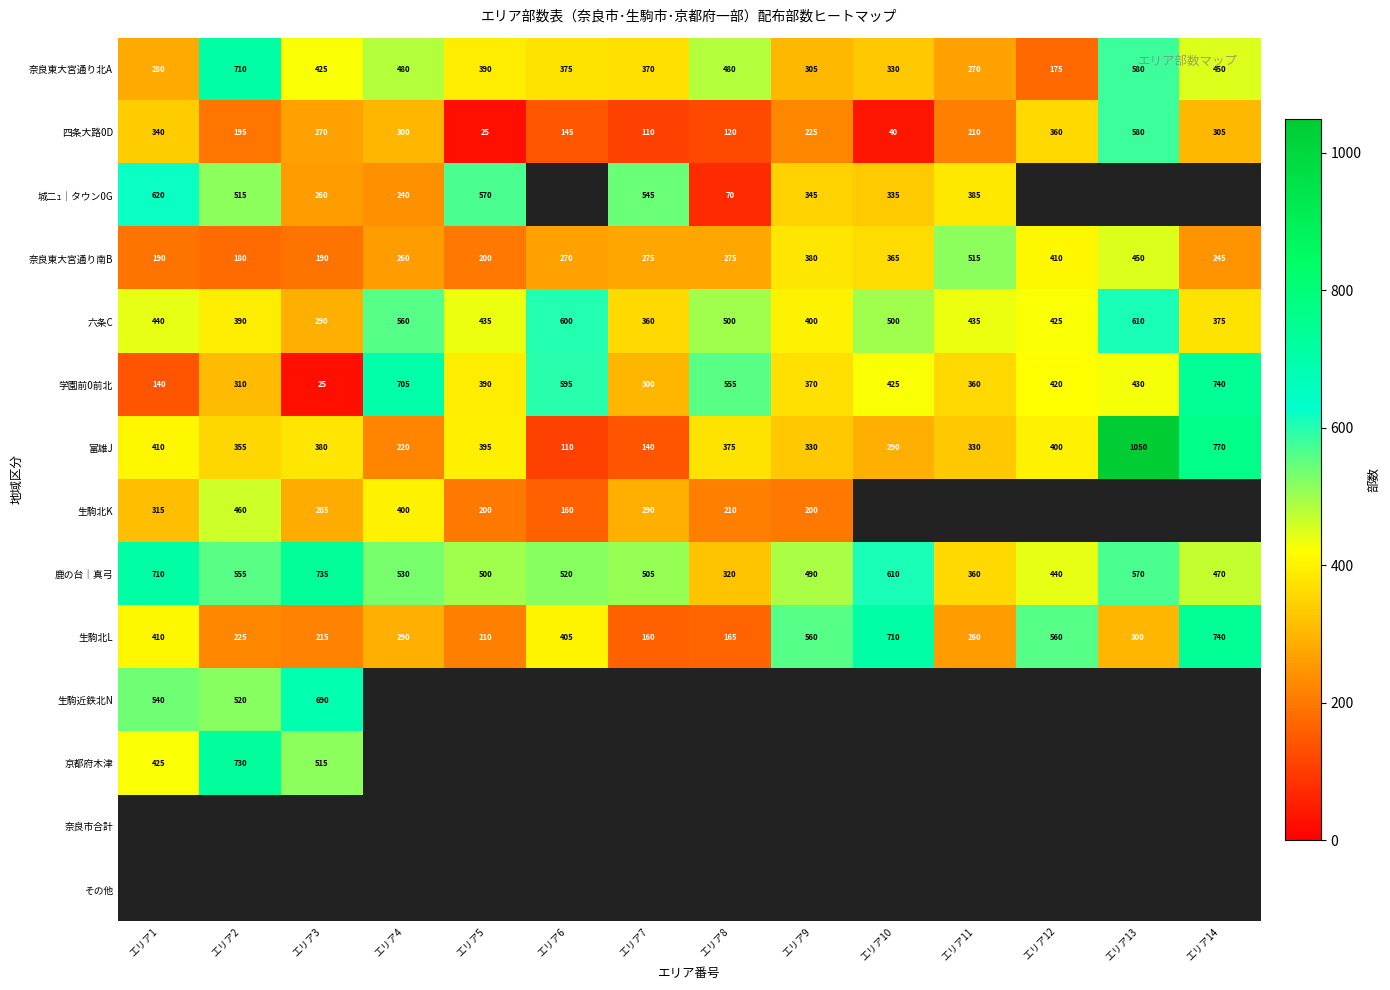

What is the minimum value for 鹿の台｜真弓?

320